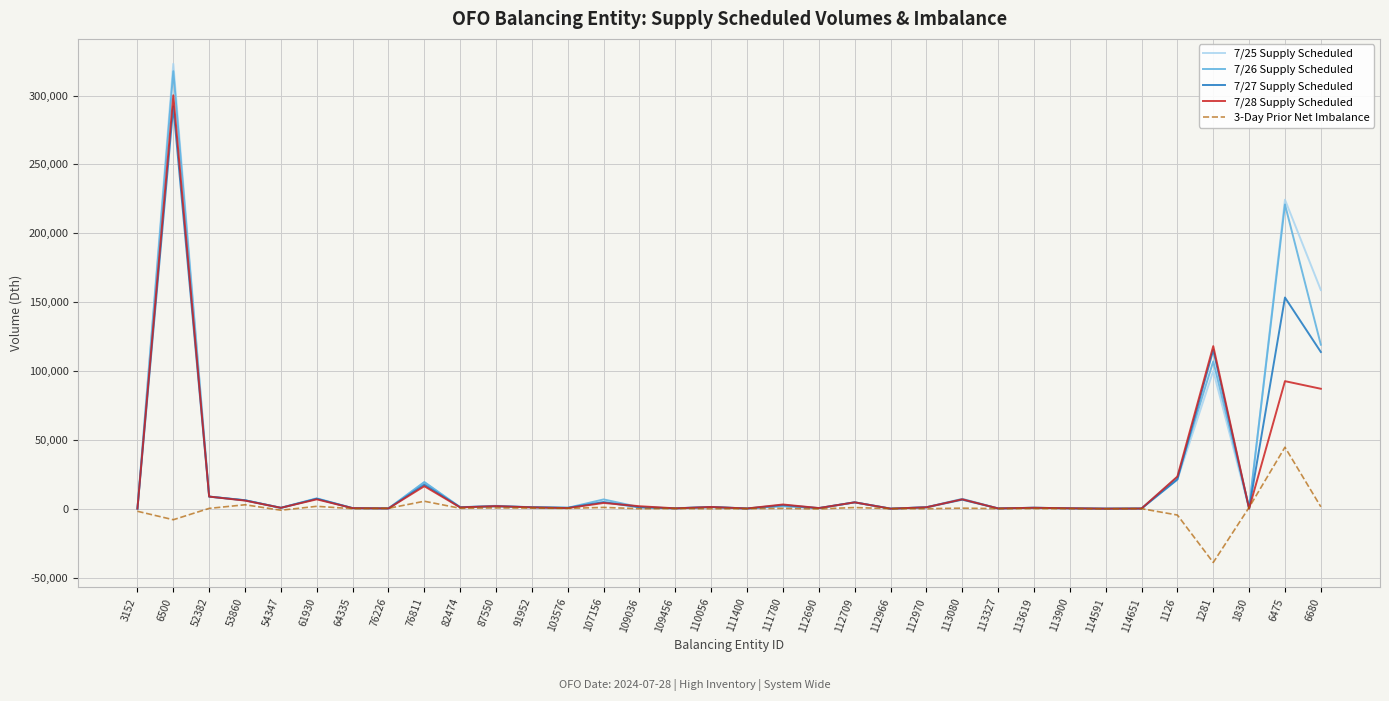

In 3-Day Prior Net Imbalance, how many points are higher than both neighbors (excluding endpoints)?

12